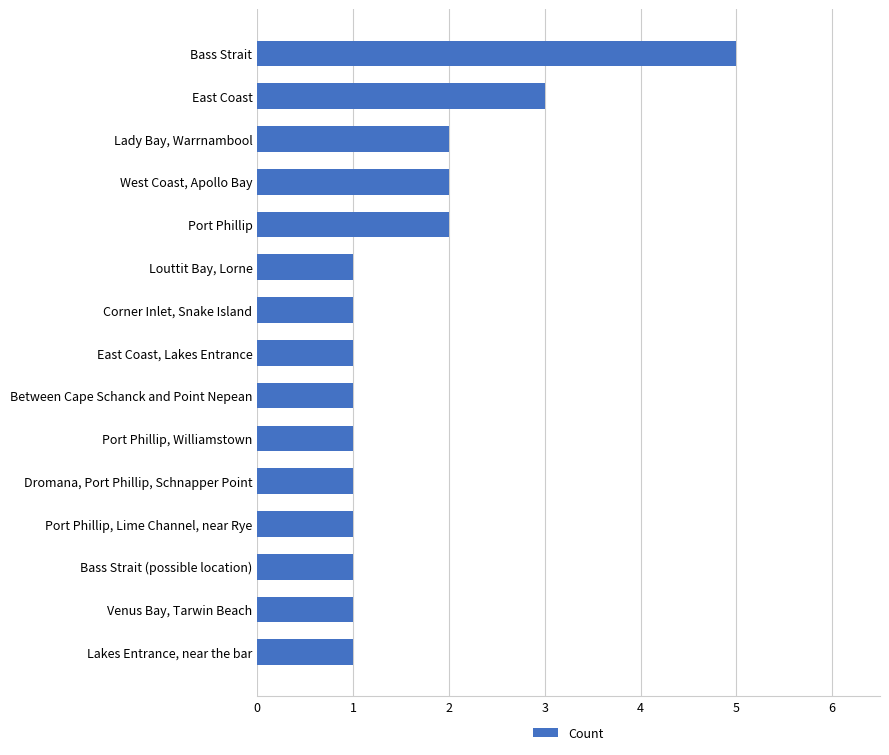

True or false: the data shows 1 at Port Phillip, Lime Channel, near Rye.

True